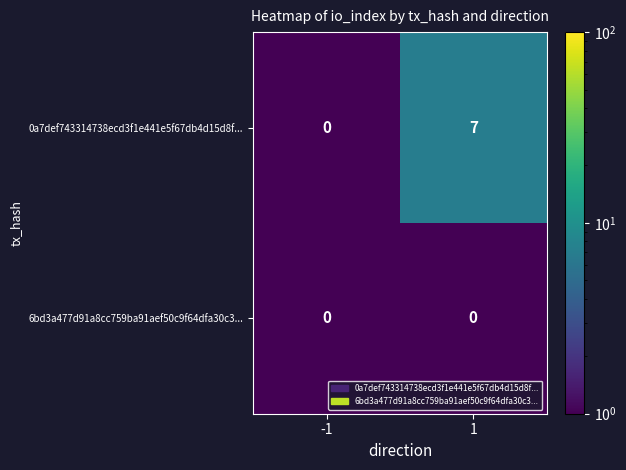

At 1, list the series in order from largest to smallest.

0a7def743314738ecd3f1e441e5f67db4d15d8f..., 6bd3a477d91a8cc759ba91aef50c9f64dfa30c3...